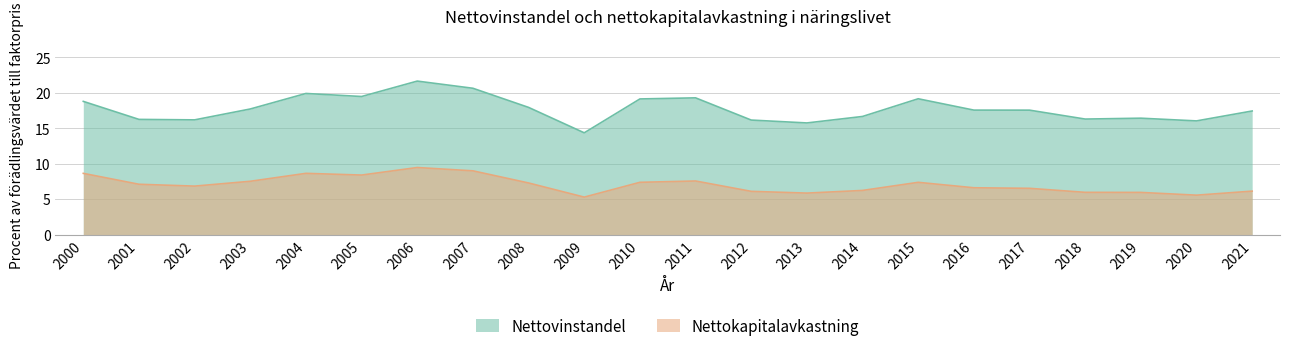

True or false: Nettovinstandel and Nettokapitalavkastning cross at least once.

False